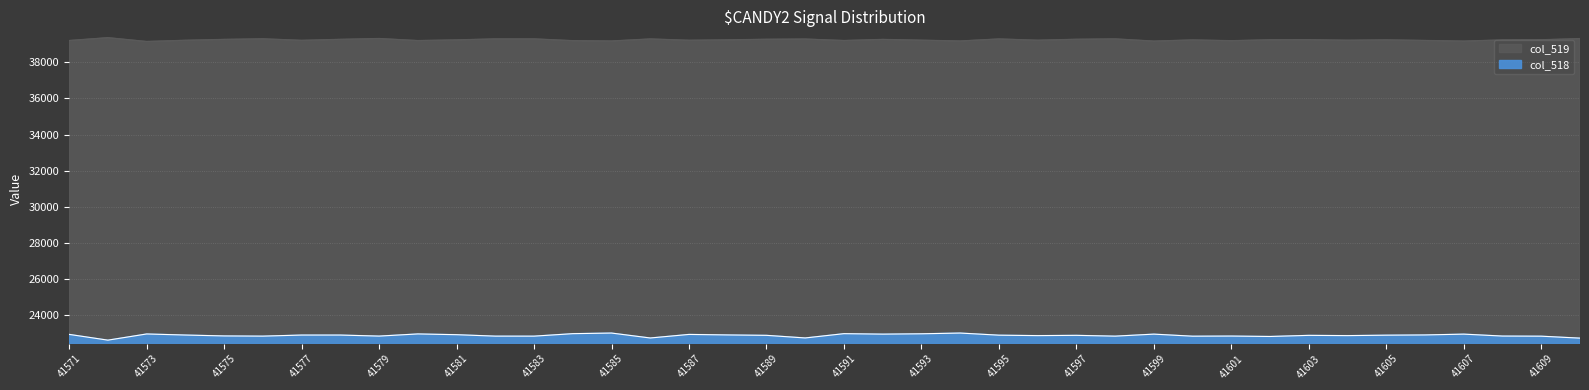

What is the approximate value of col_518 at 41598?

22808